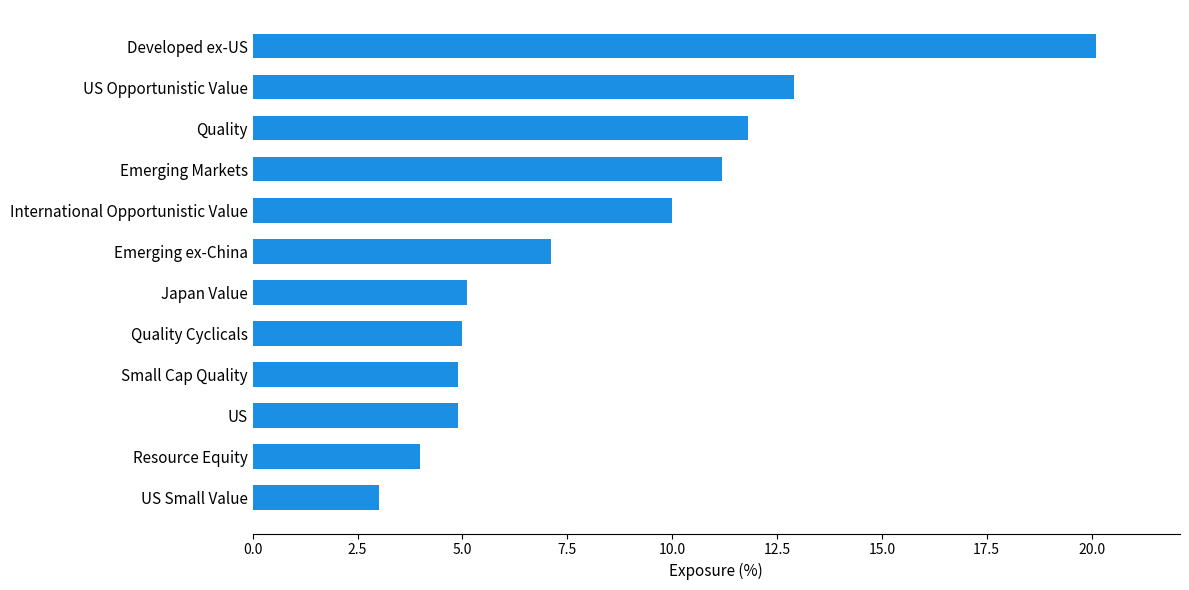

Which category has the highest value across all series?

Developed ex-US